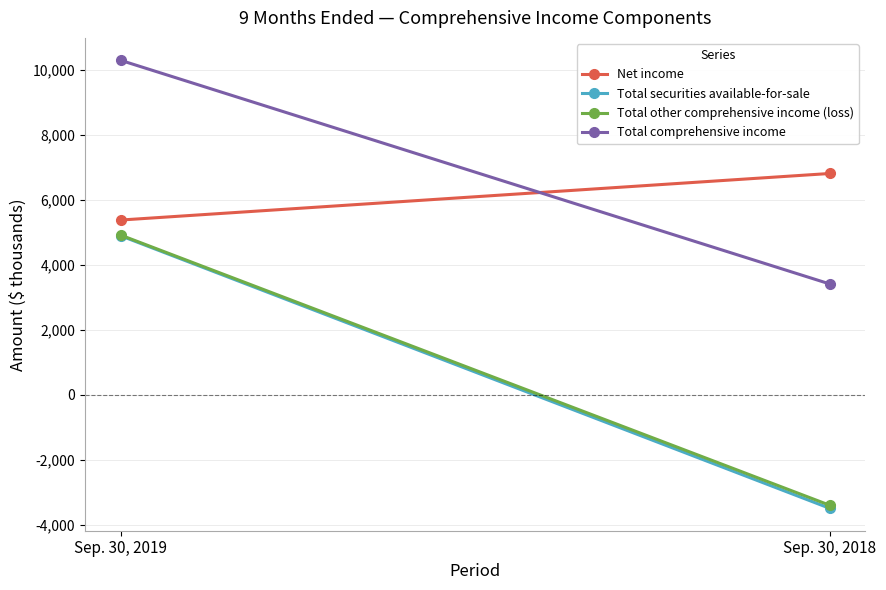

The value of Total securities available-for-sale at Sep. 30, 2018 is -3494. True or false?

True